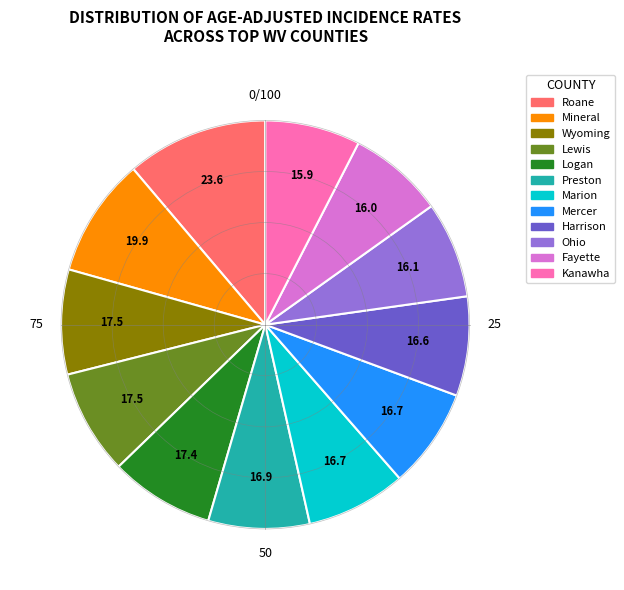

Is there any slice that represents more than half of the pie?

No